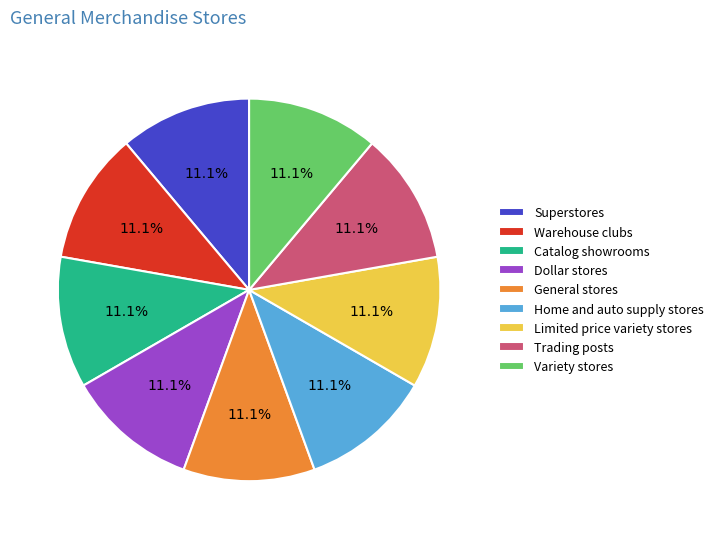

Does Dollar stores account for over 50% of the chart?

No